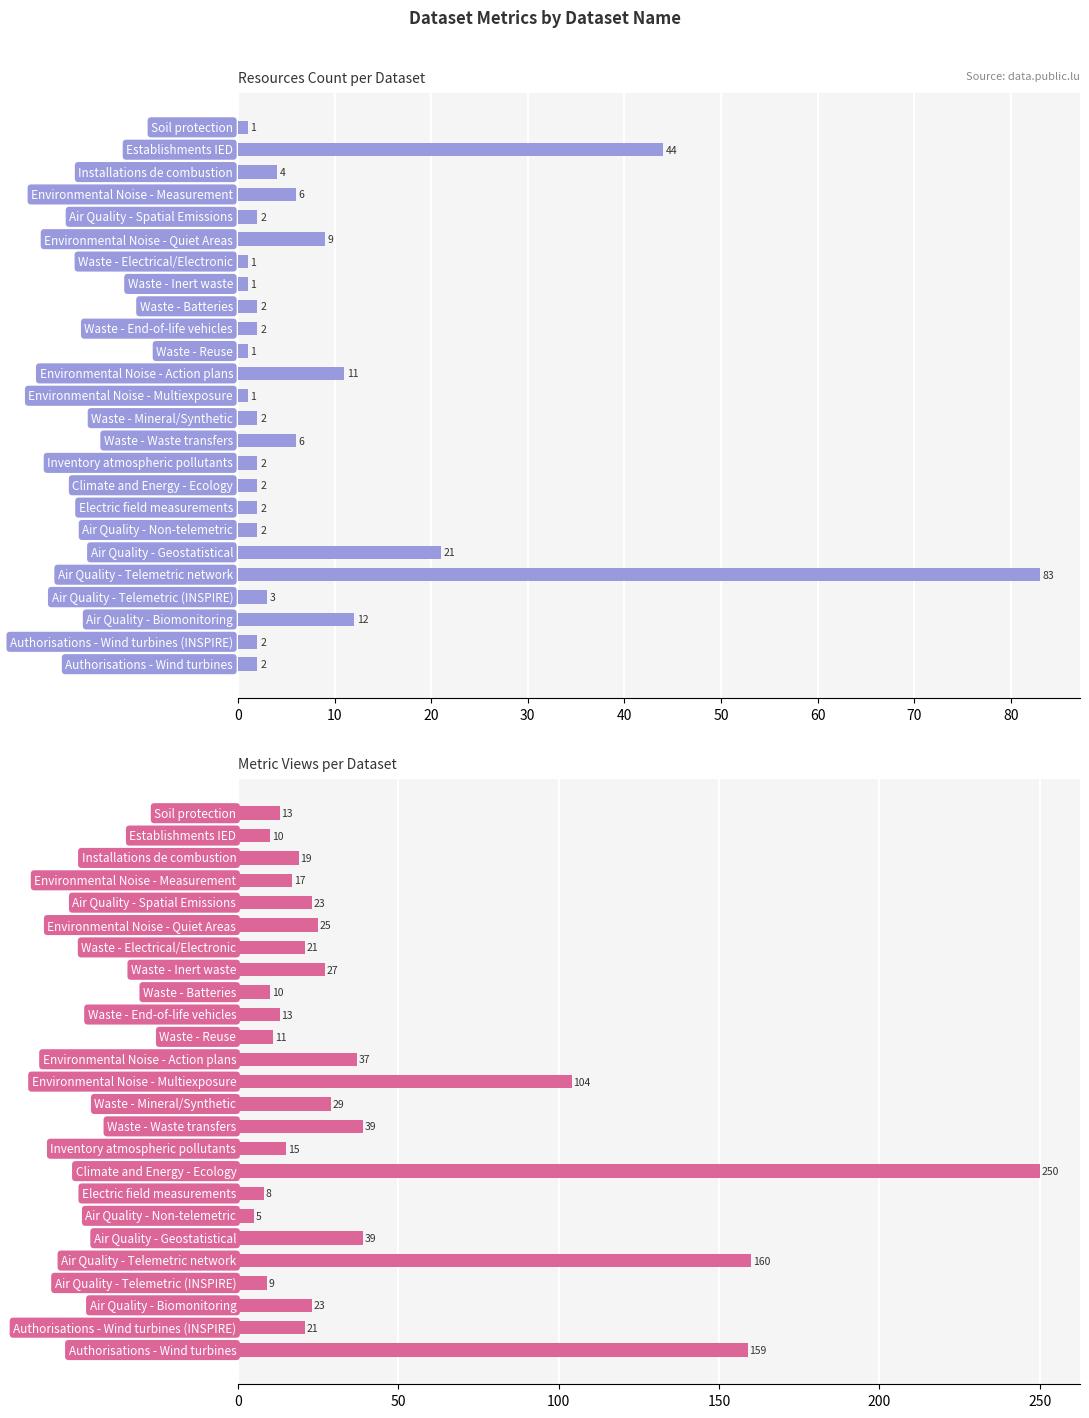

The value of resources_count at 17 is 1. True or false?

False